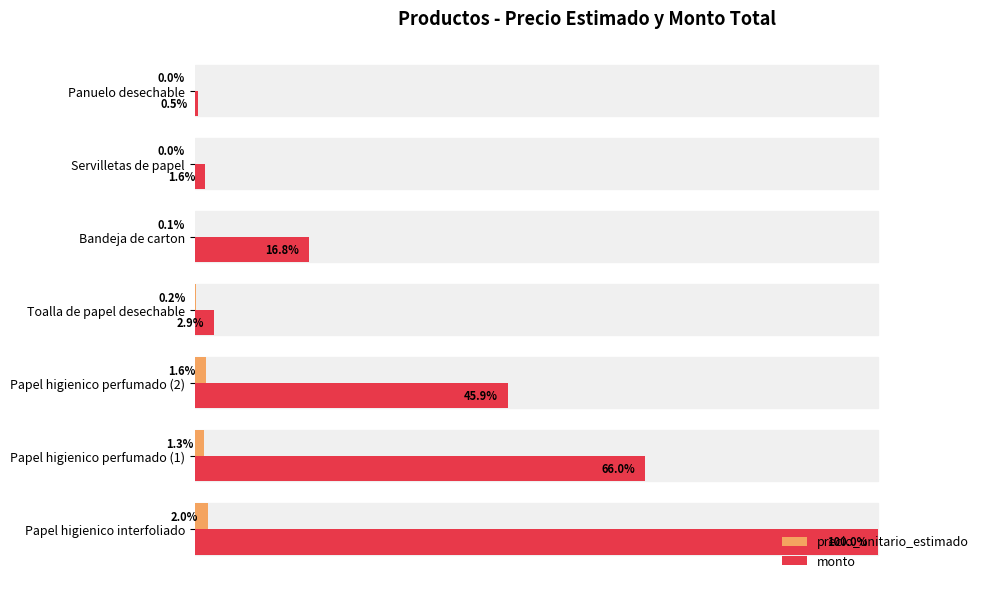

Where is precio_unitario_estimado nearest to the value 1?

Papel higienico perfumado (1)